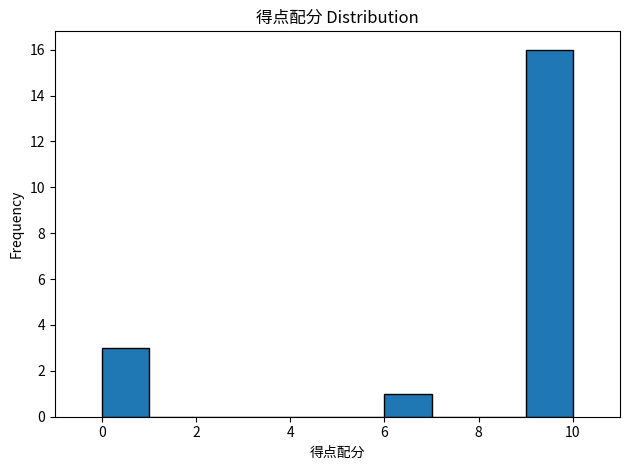

Reading left to right, list every bar in this chart as the range it spans on the x-axis followed by its height. The values are not printed on the chart, so give them approximately, as read against the axis.

0 to 1: 3
1 to 2: 0
2 to 3: 0
3 to 4: 0
4 to 5: 0
5 to 6: 0
6 to 7: 1
7 to 8: 0
8 to 9: 0
9 to 10: 16